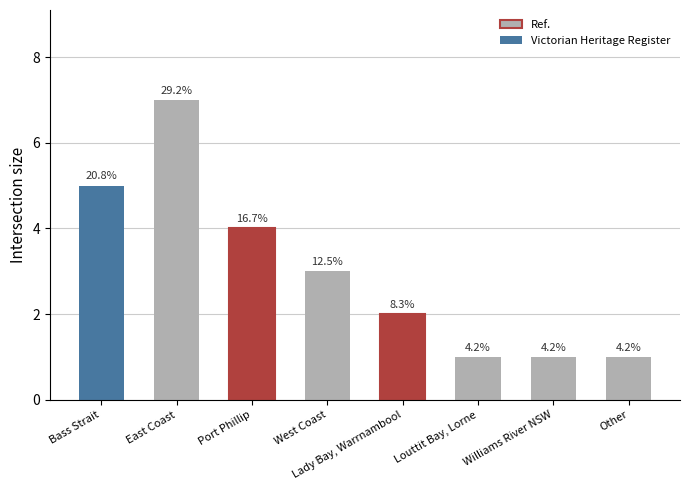

The chart shows a value of 1 at Williams River NSW. True or false?

True